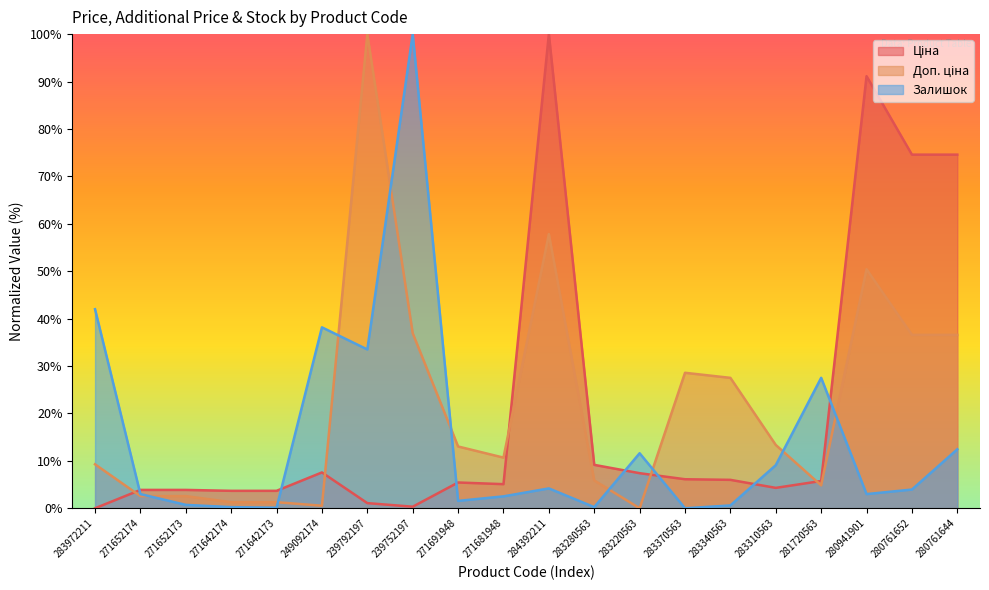

Which series has the widest spread of values?

Ціна